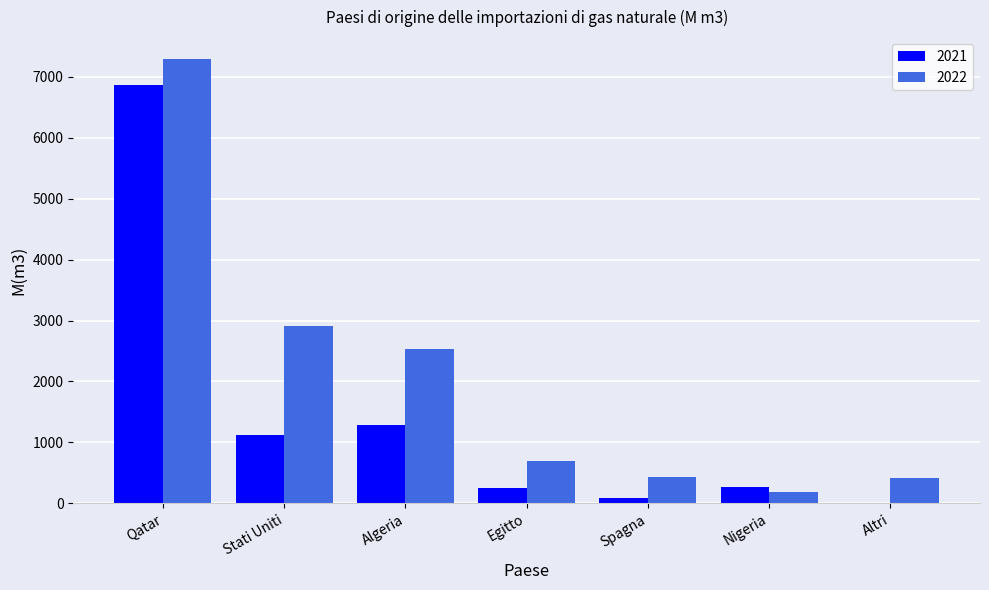

Which series has the largest total across all categories?

2022